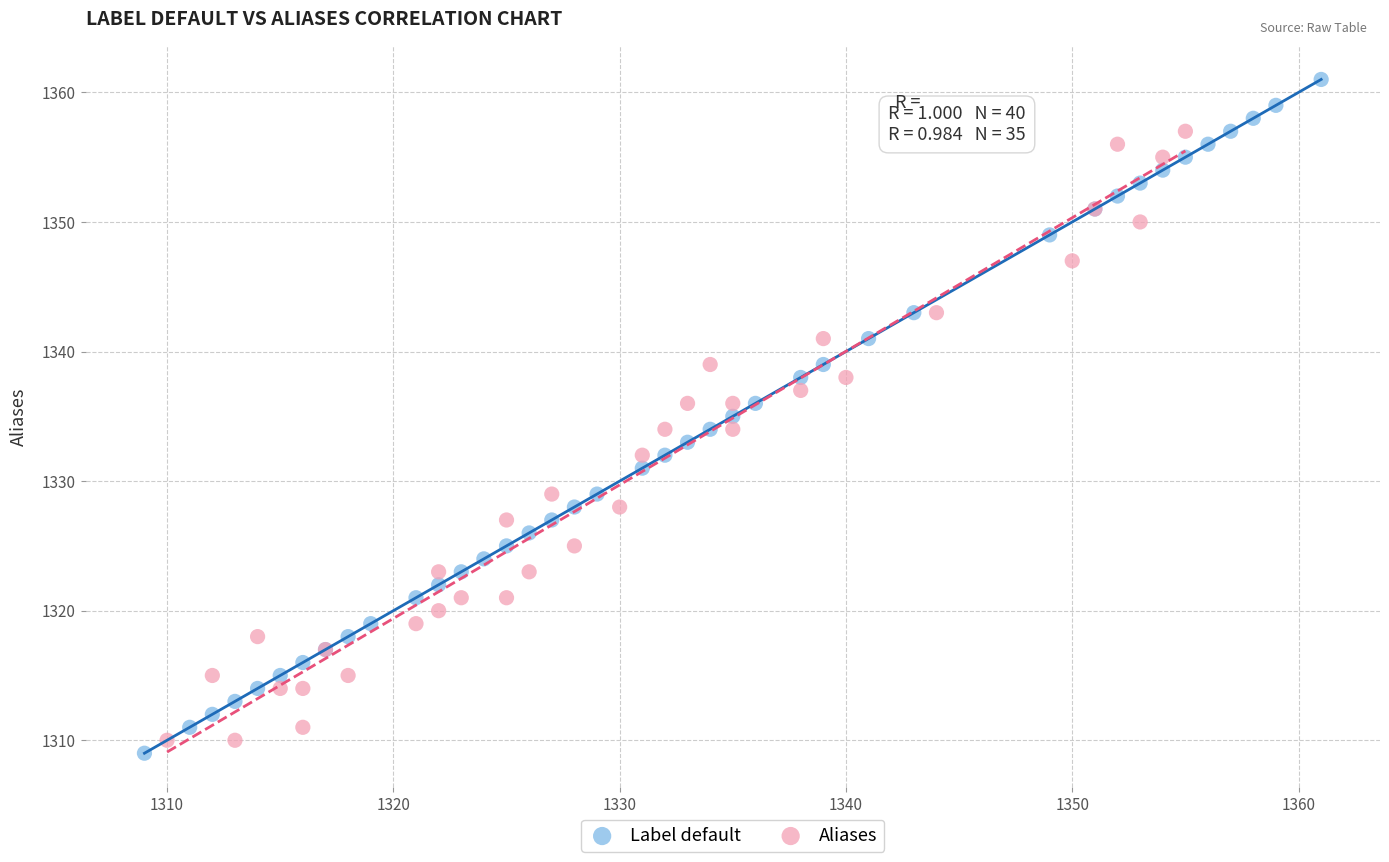

Which series reaches the maximum Y coordinate?

Label default